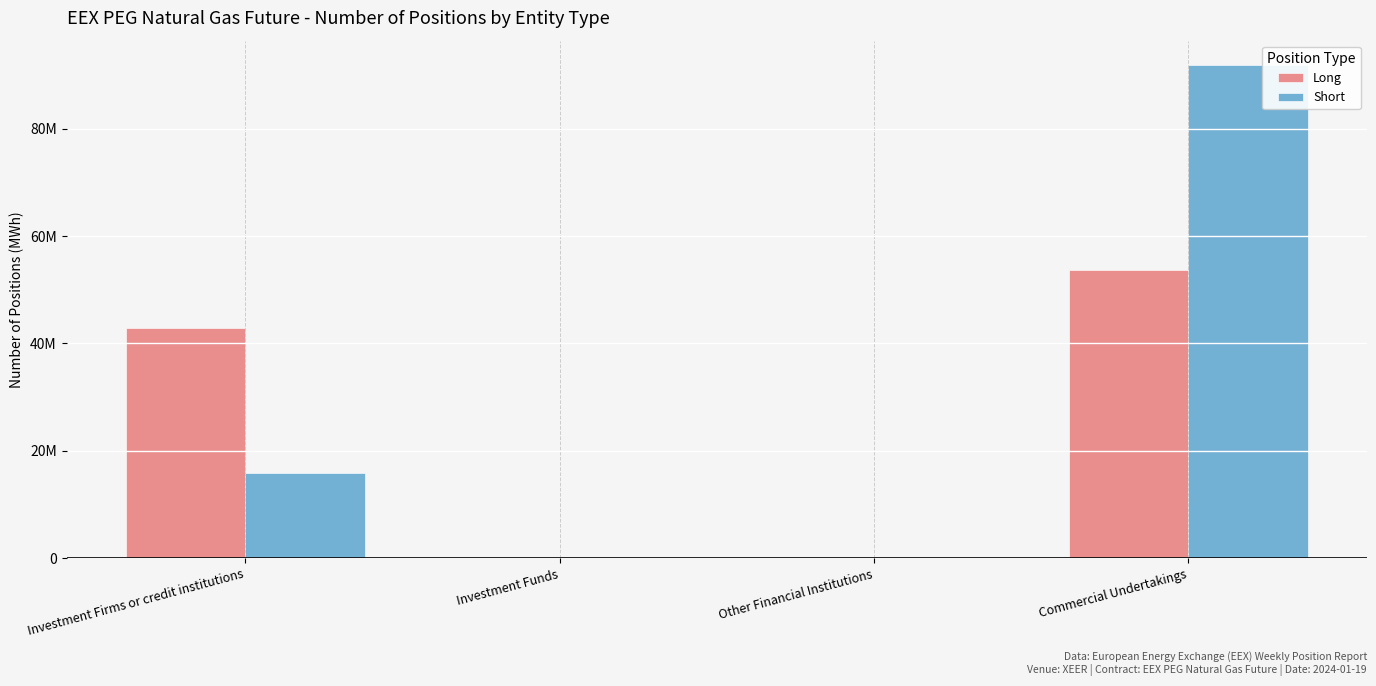

Are the bars grouped side by side (vs. stacked)?

Yes